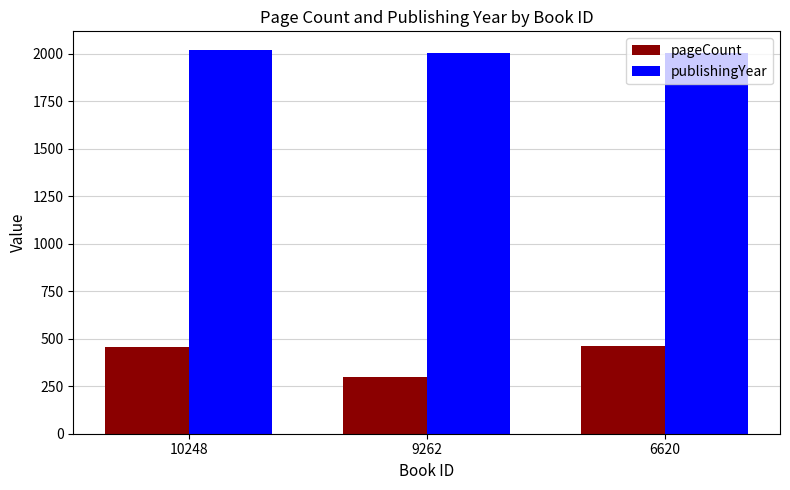

True or false: publishingYear has a value of 2018 at 10248.

True